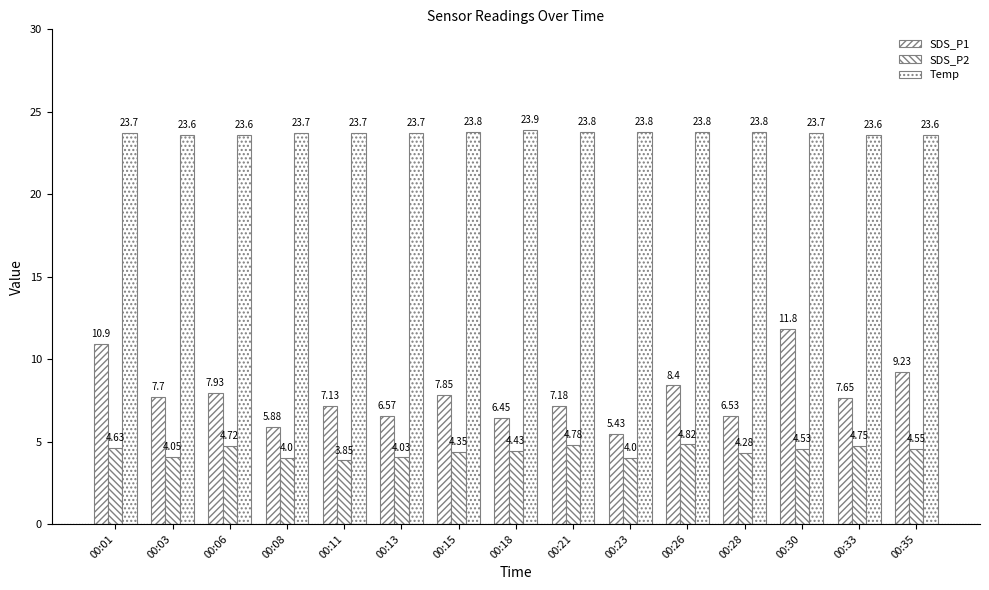

What is the difference between the highest and lowest values at 00:15?

19.5